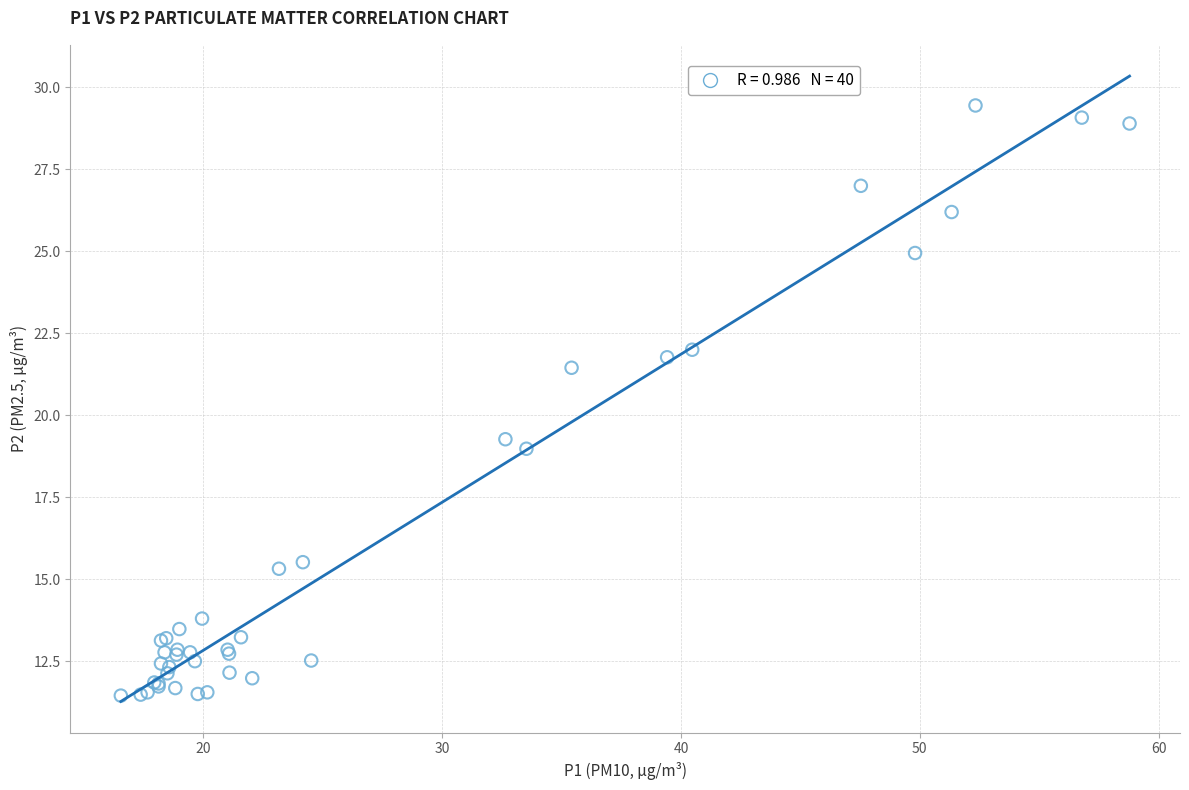

What Y value in the scatter plot is closest to 20?

19.3